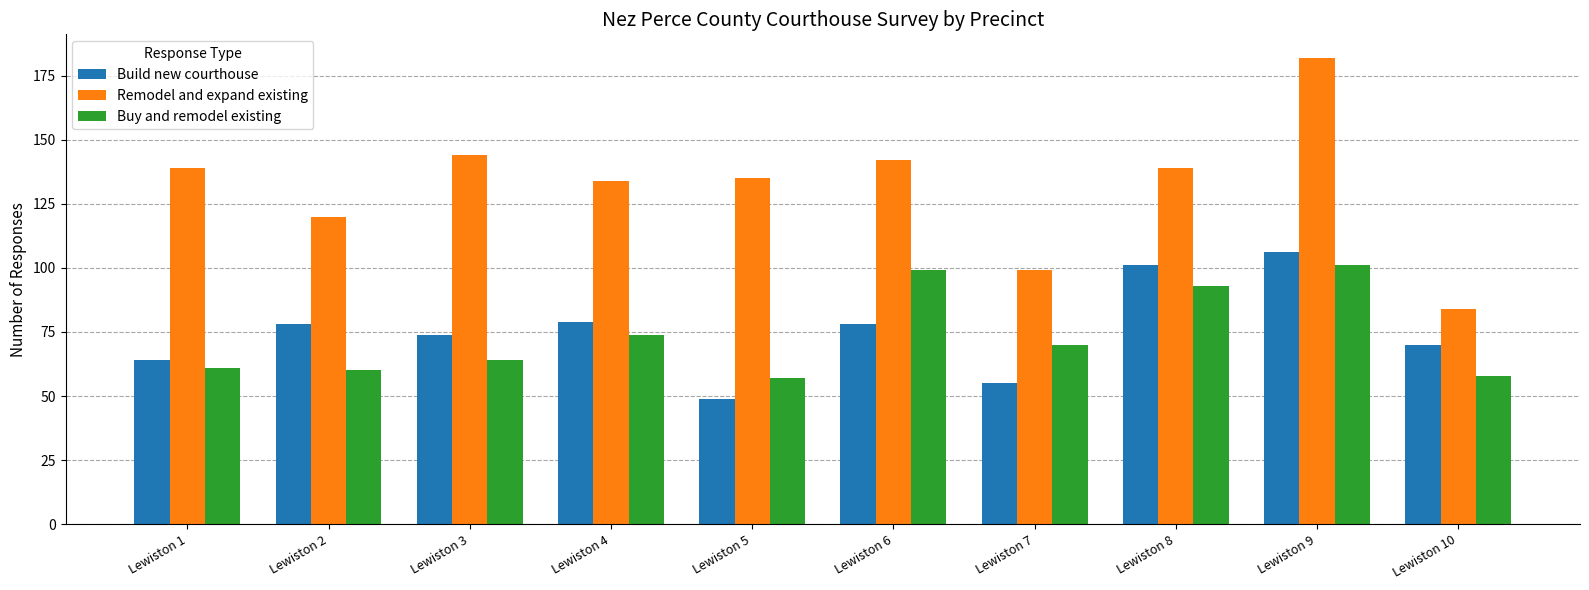

Are the bars horizontal?

No